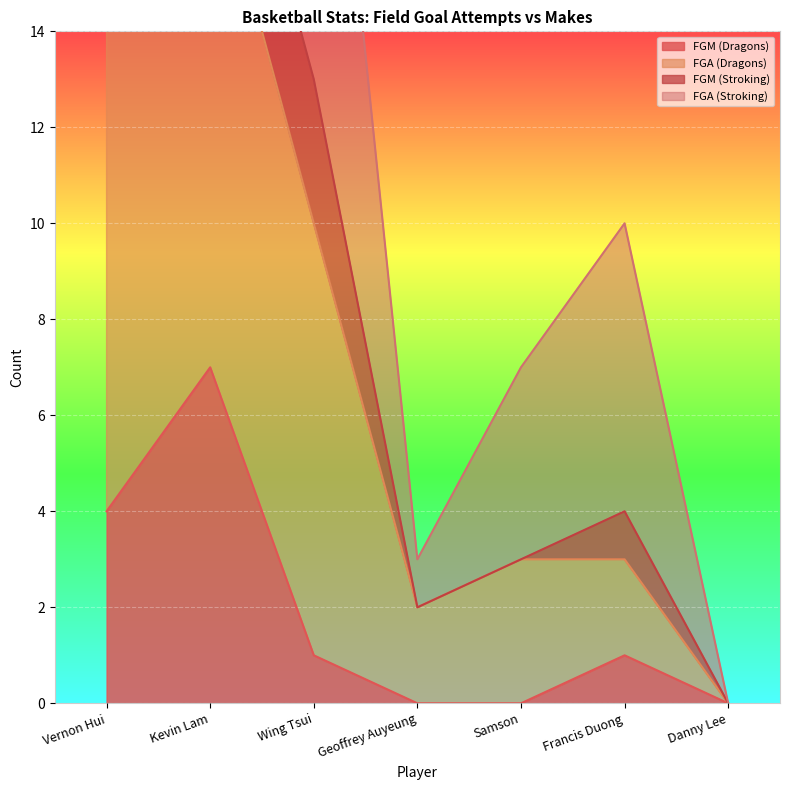

True or false: FGM (Dragons) has a value of 0 at Samson.

True